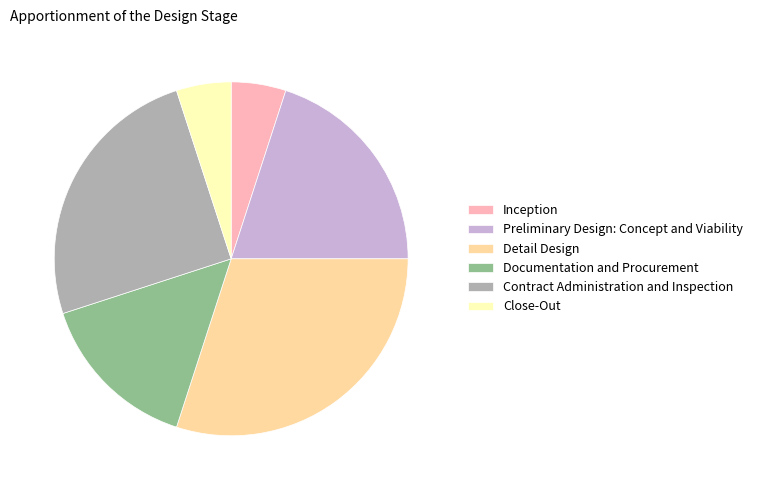

Approximately how many times larger is the value at Documentation and Procurement compared to Detail Design?

0.5